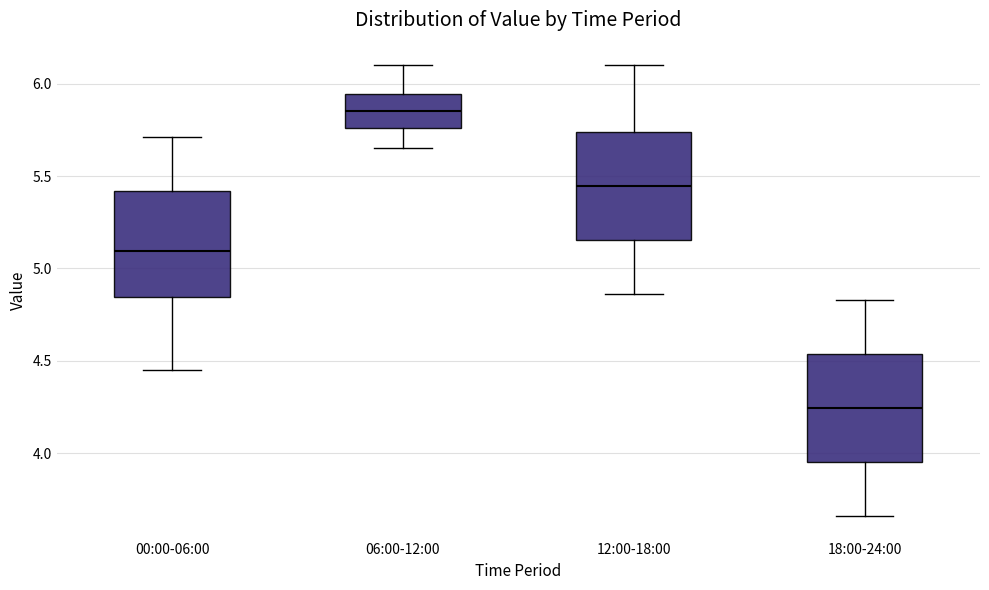

Reading left to right, transcribe this box plot: for each box, give where its median line is, the range the box spans, and where its two whiskers end, as read against the y-axis. The values are not printed on the chart, so give them approximately, as read against the axis.

00:00-06:00: median 5.10, box 4.85 to 5.40, whiskers 4.45 to 5.70
06:00-12:00: median 5.85, box 5.75 to 5.95, whiskers 5.65 to 6.10
12:00-18:00: median 5.45, box 5.15 to 5.75, whiskers 4.85 to 6.10
18:00-24:00: median 4.25, box 3.95 to 4.55, whiskers 3.65 to 4.85